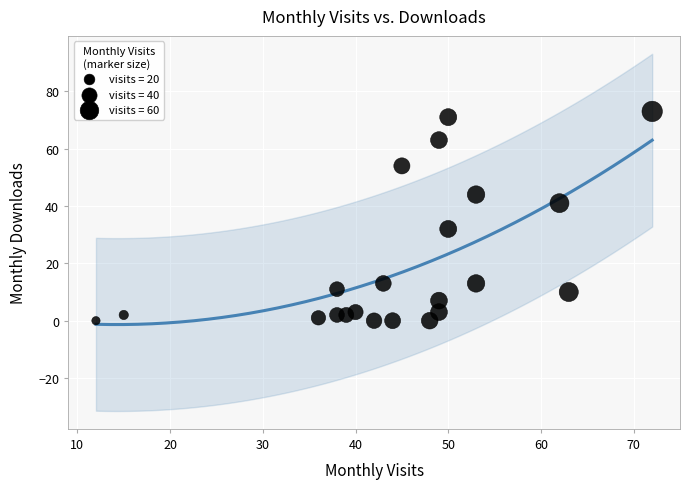

What is the range of X values (max minus min)?

60